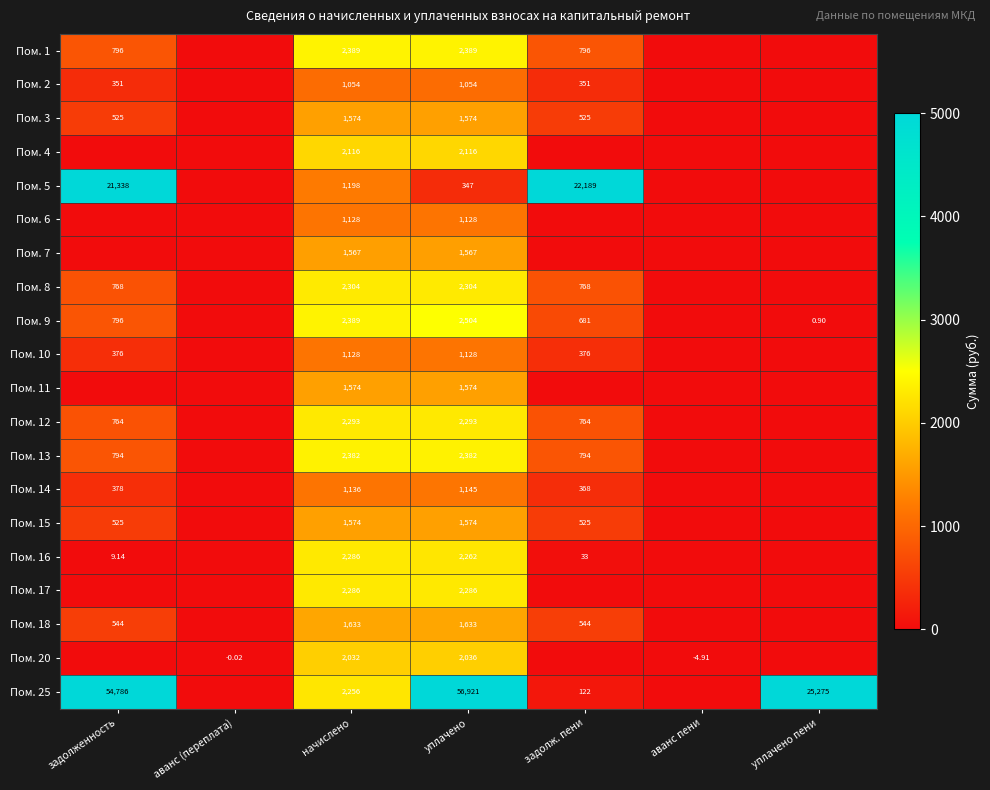

Which label corresponds to the largest value in the chart?

задолженность